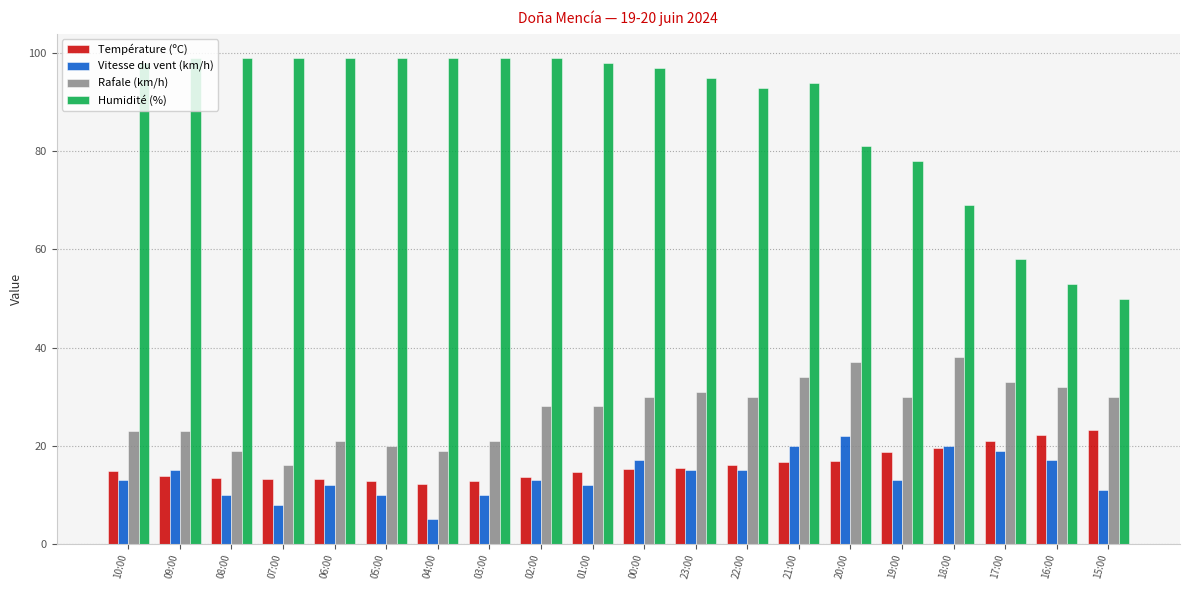

The Rafale (km/h) series shows 37.0 at 20:00. True or false?

True